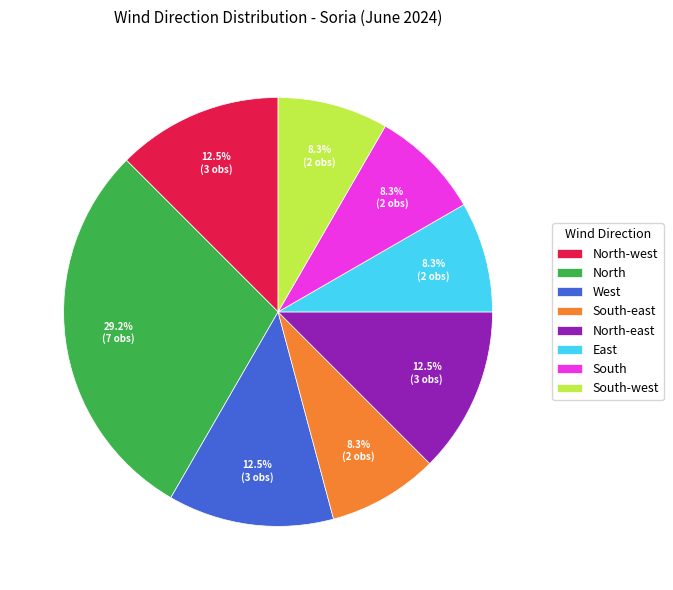

What portion of the pie excludes East?

91.7%